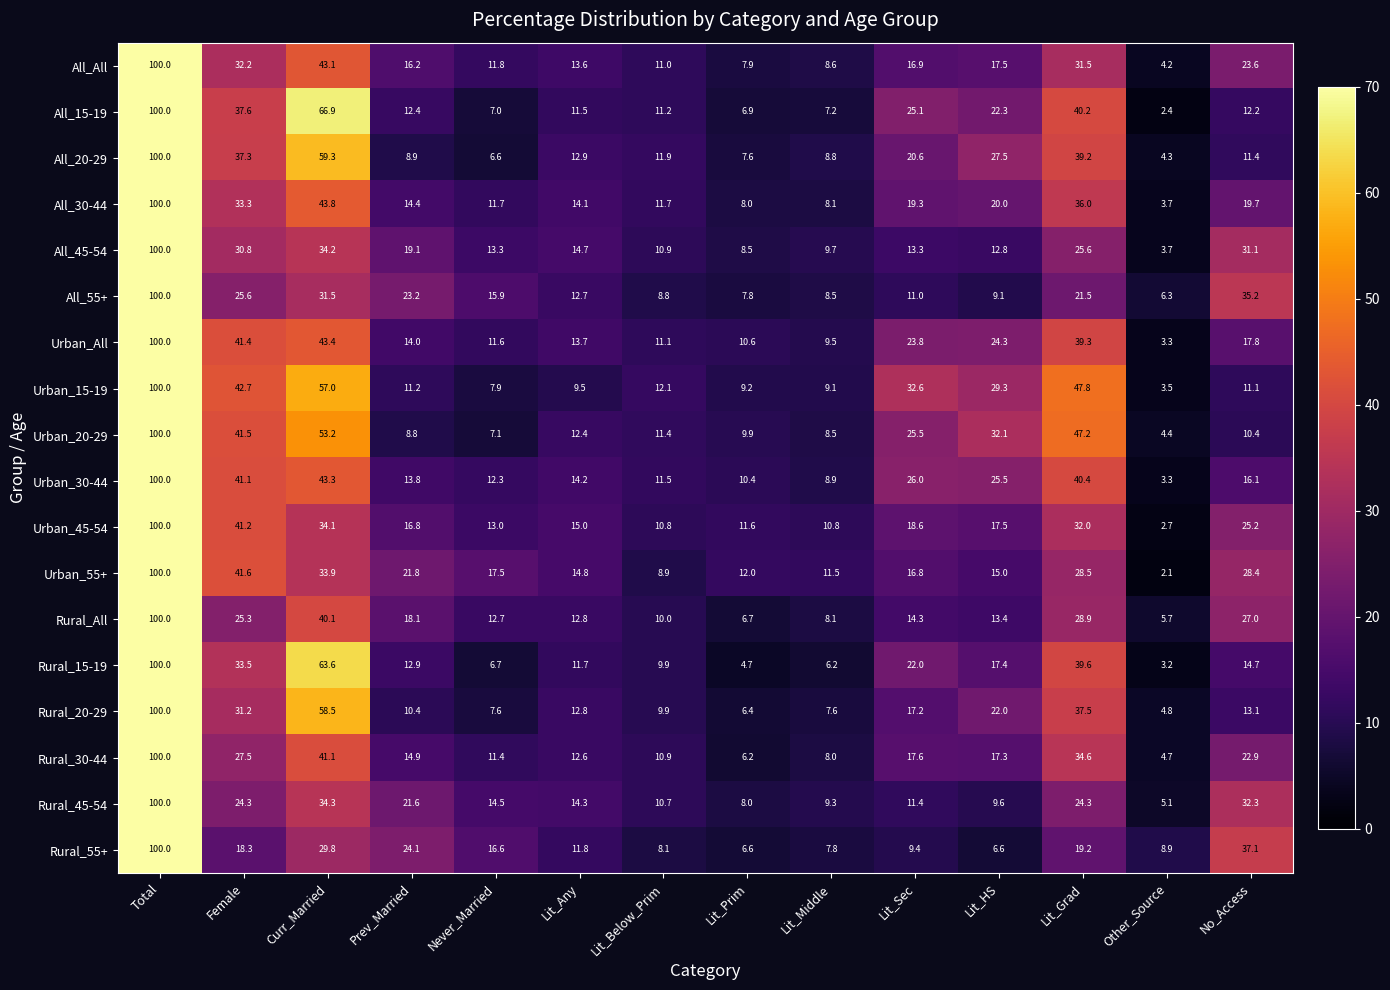

Is it true that Rural_45-54 equals 16.5 at Lit_Sec?

False